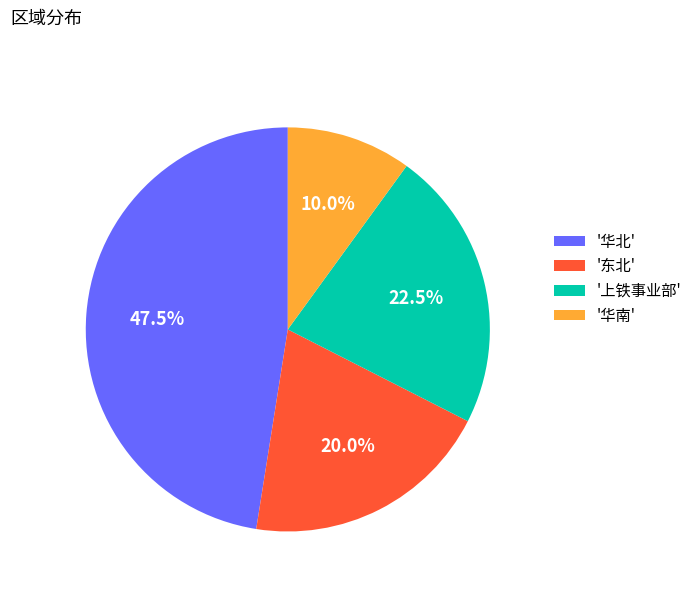

Rank the categories by value from lowest to highest.

'华南', '东北', '上铁事业部', '华北'